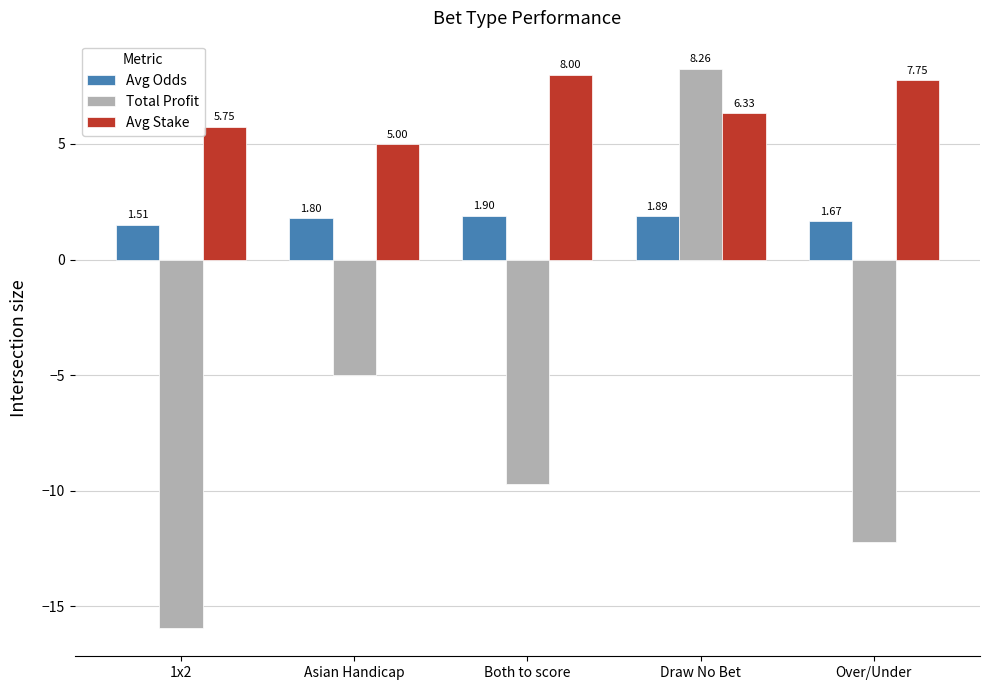

What is the sum of all Total Profit values?

-34.7